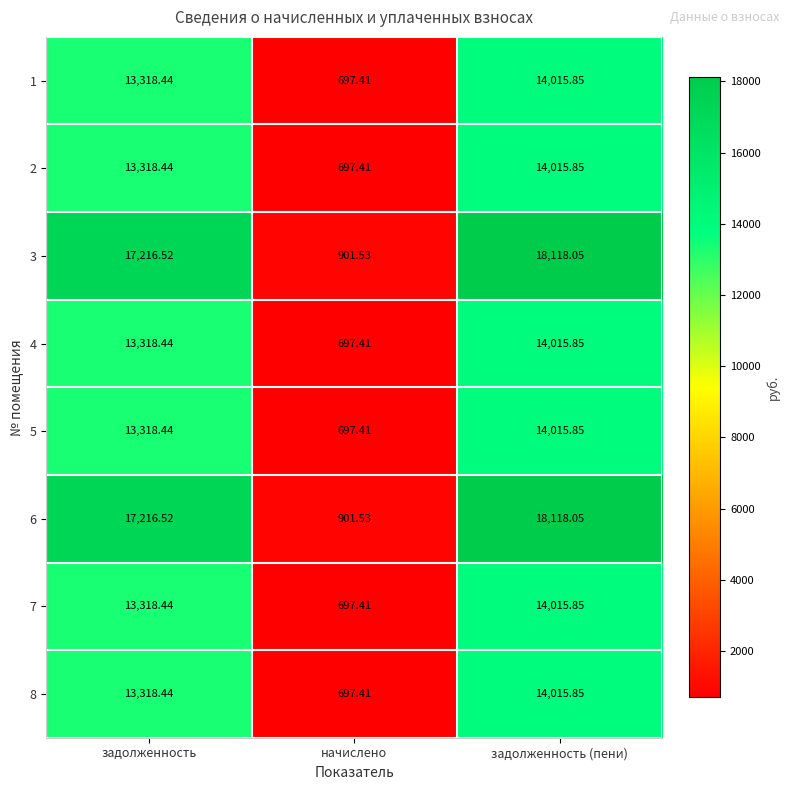

At which category is the sum across all series the highest?

задолженность (пени)